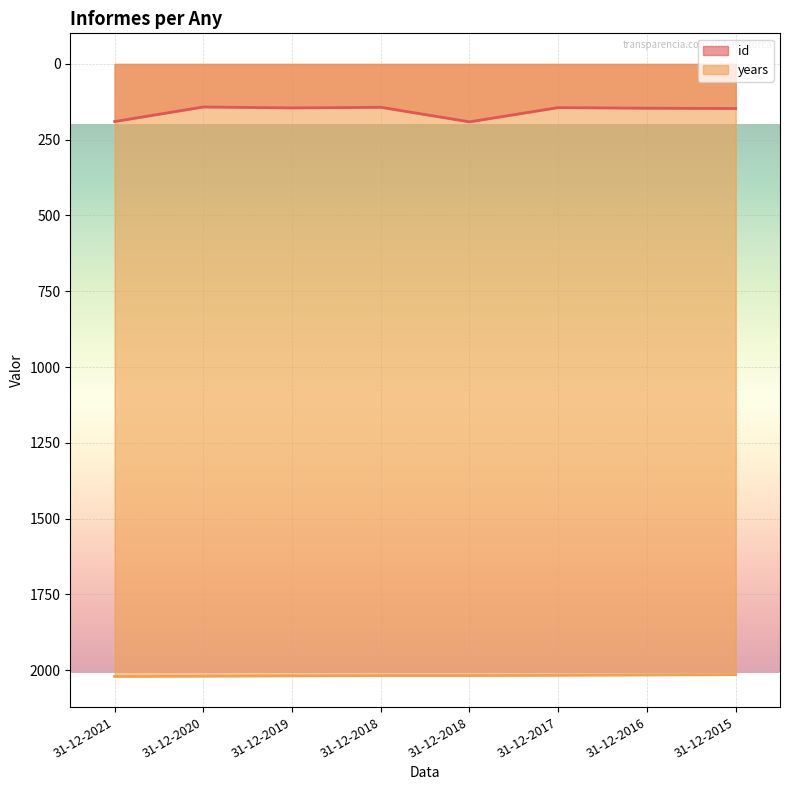

True or false: id and years intersect in this chart.

False